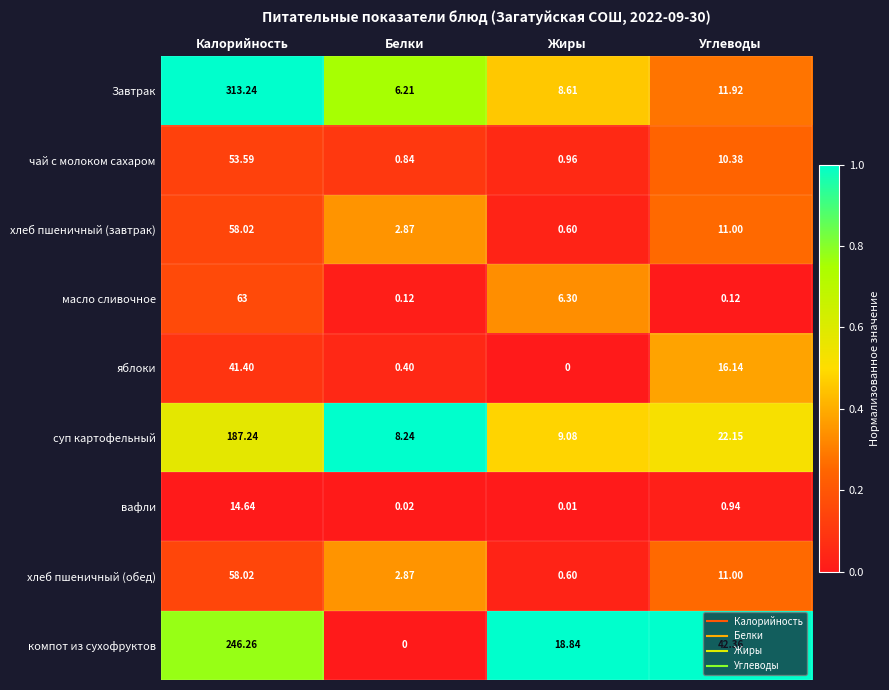

At which category is the sum across all series the highest?

Калорийность